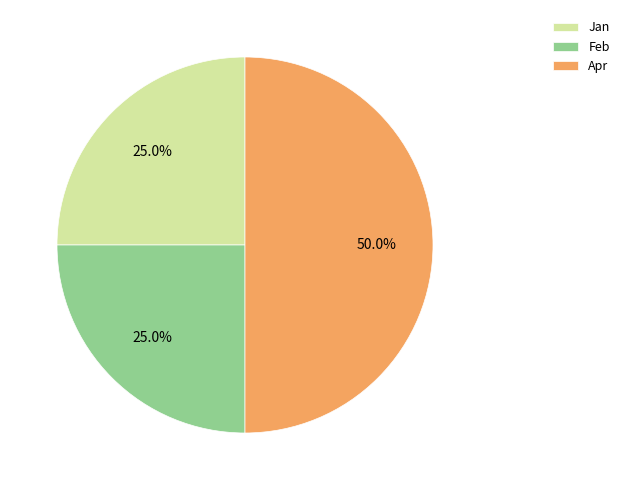

Which has a higher value, Apr or Feb?

Apr